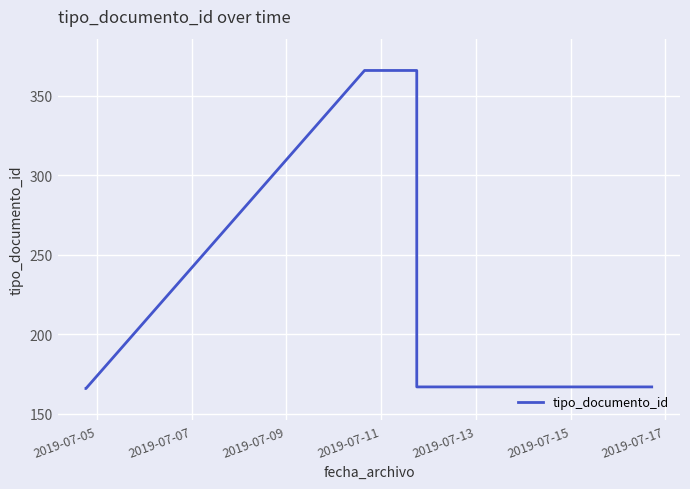

Does the chart have visible grid lines?

Yes